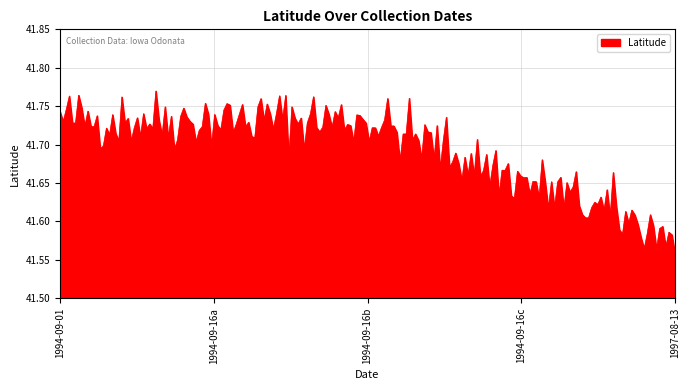

Count the values in the range 41 to 42.

200